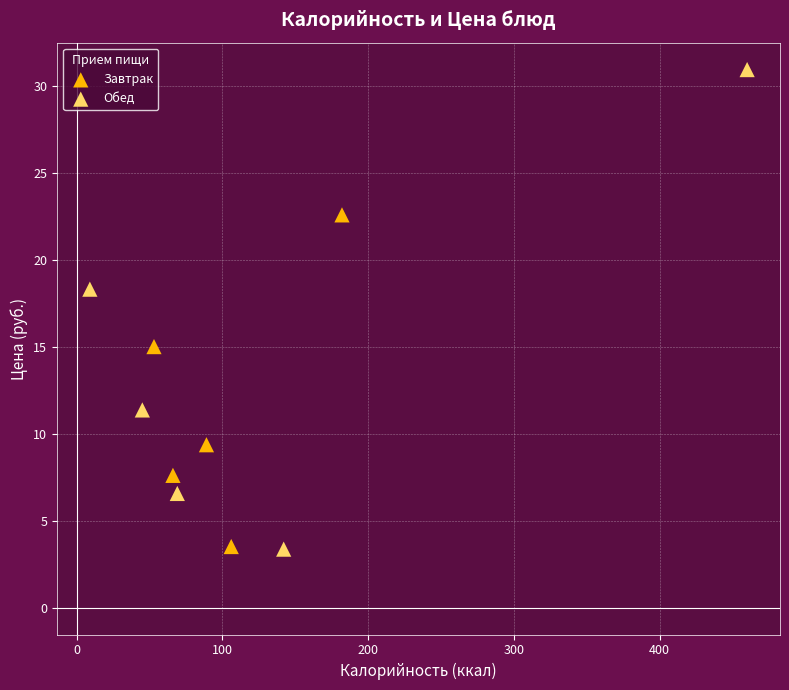

Which series has the widest spread of Y values?

Обед